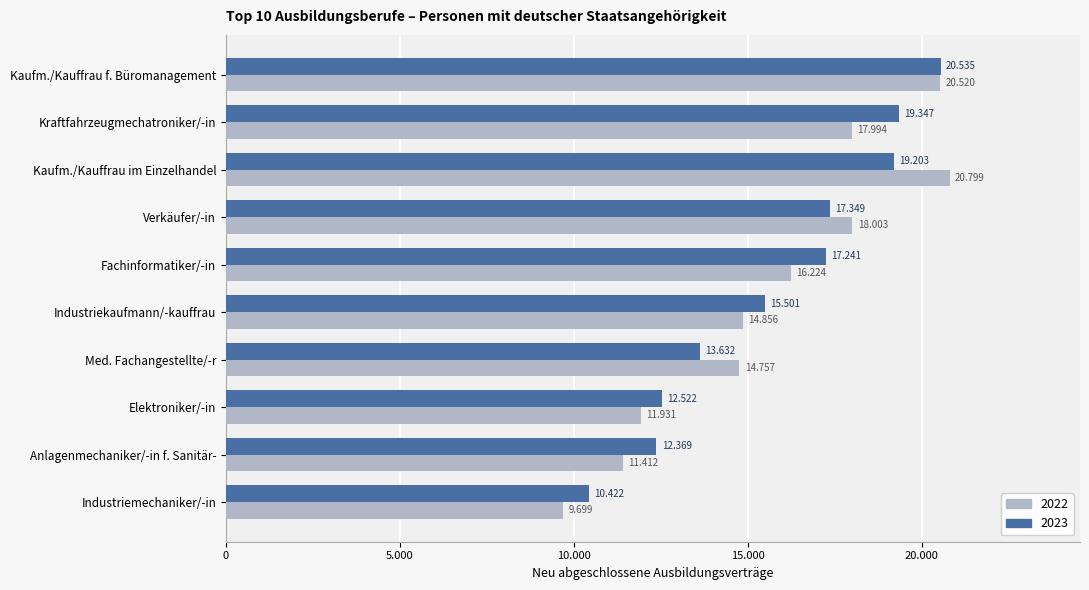

What is the greatest value displayed?

20799